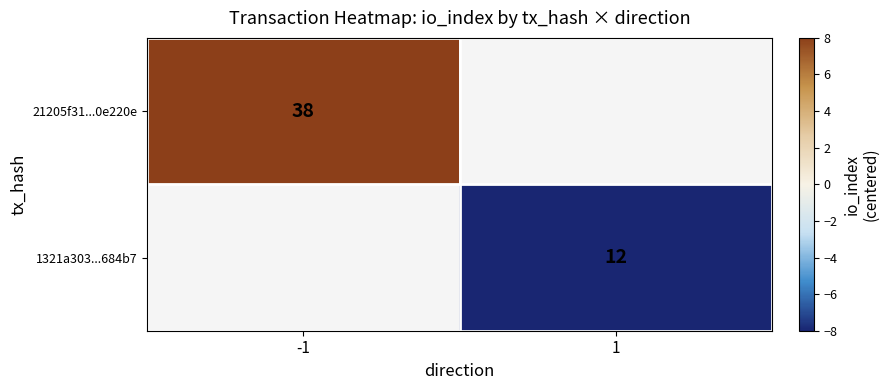

What is the greatest value displayed?

13.0